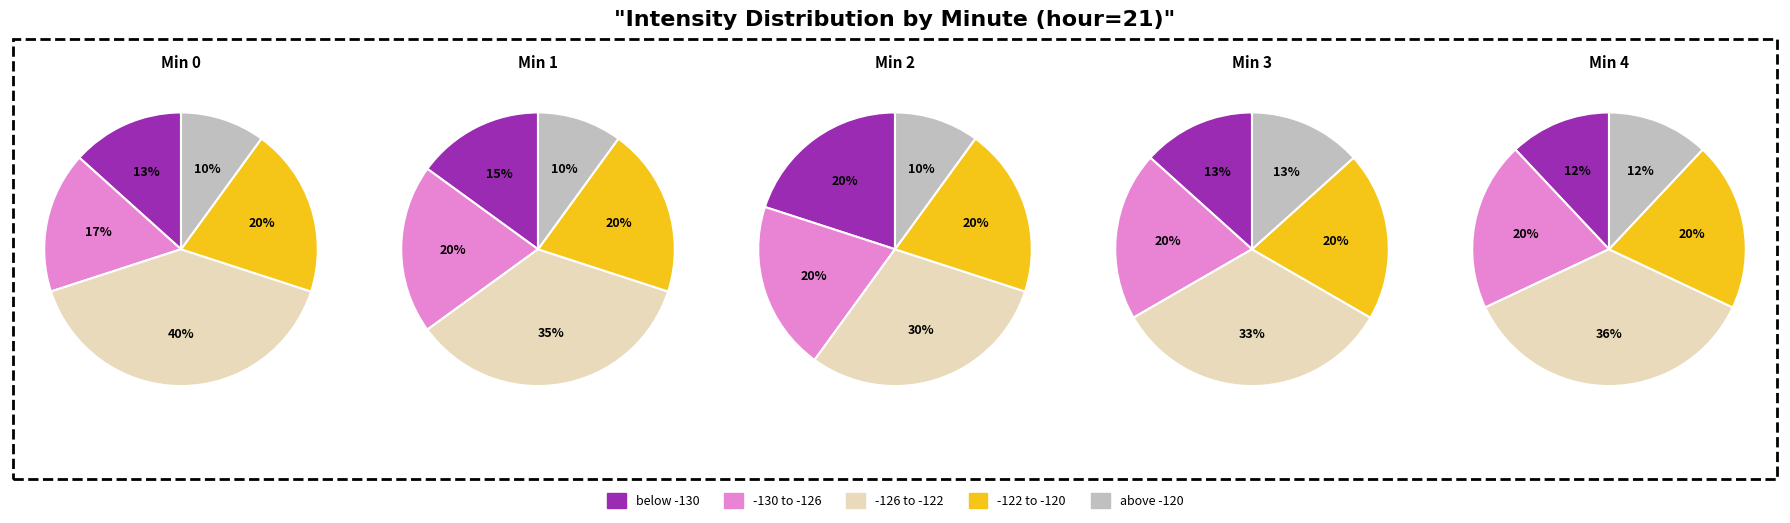

Does minute 3 represent more than half of the total?

No